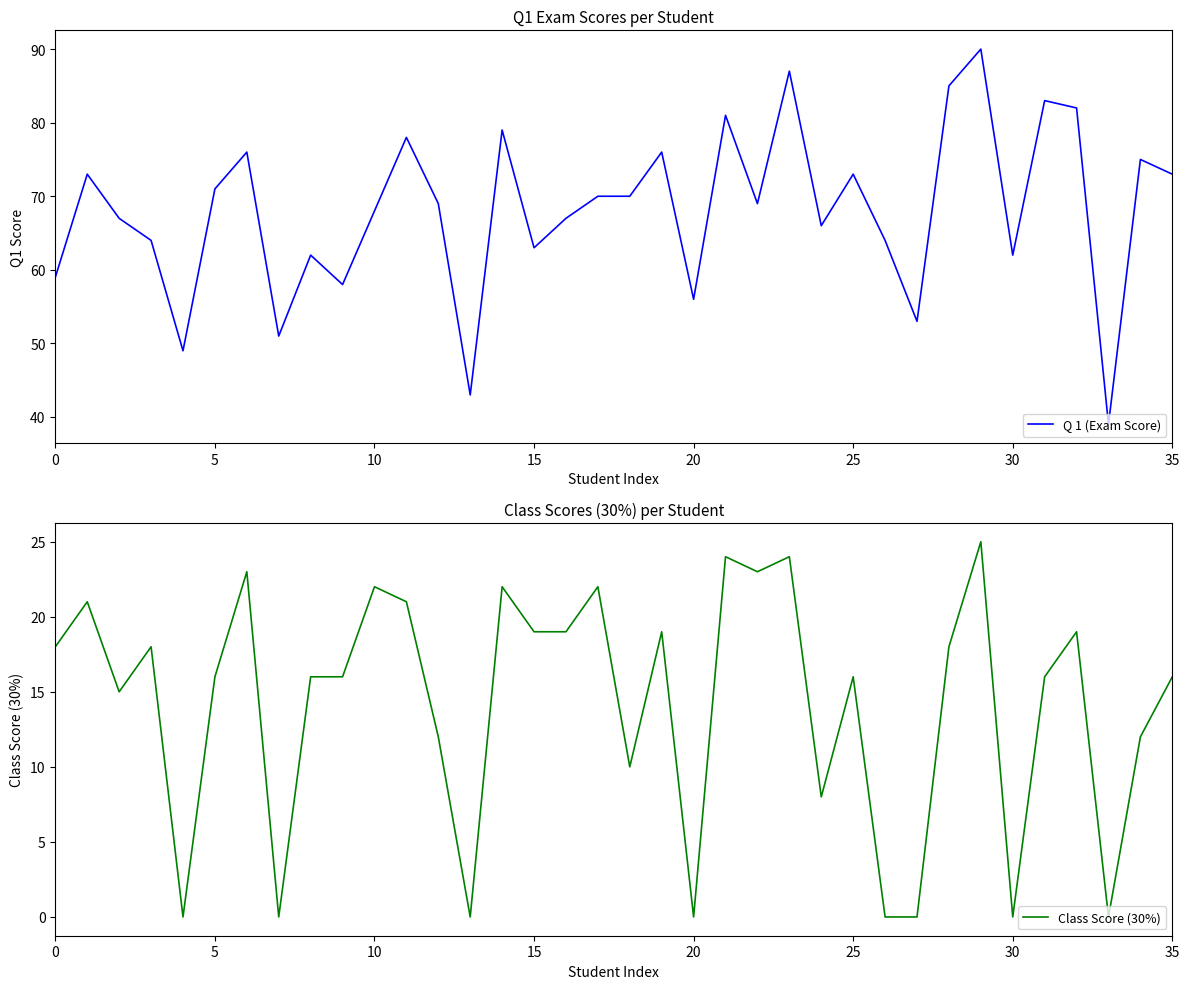

Which series changed the most between 12 and 23?

Q 1 (Exam Score)